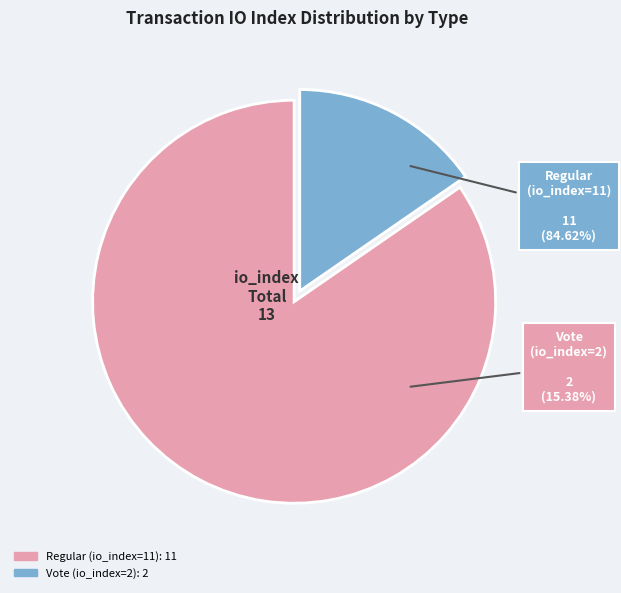

Is it true that Vote (io_index=2) is 15% of the pie?

True